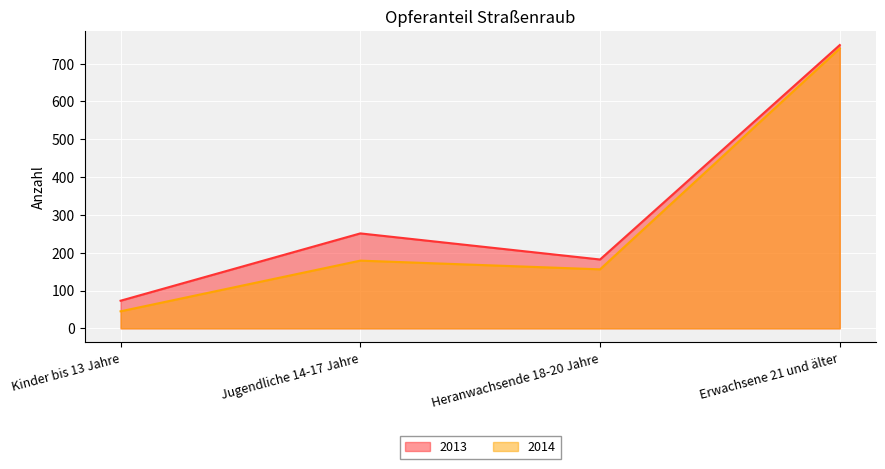

True or false: 2013 and 2014 intersect in this chart.

False